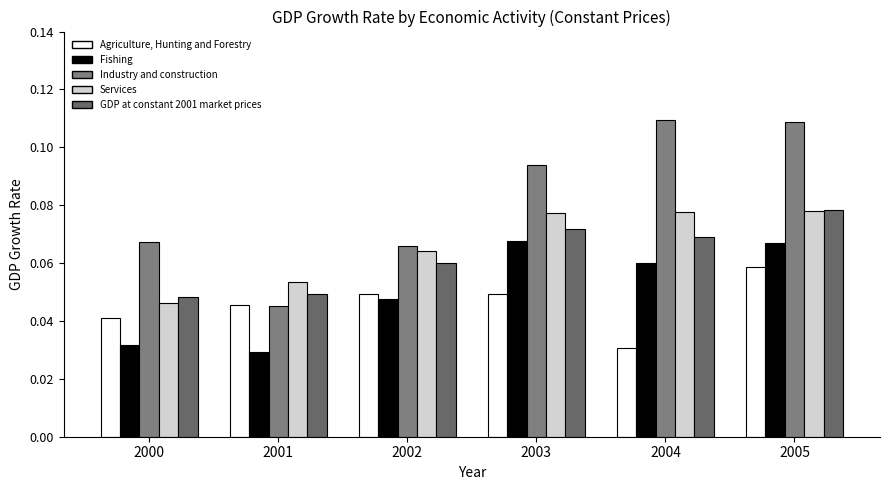

Which series changed the most between 2001 and 2002?

Industry and construction